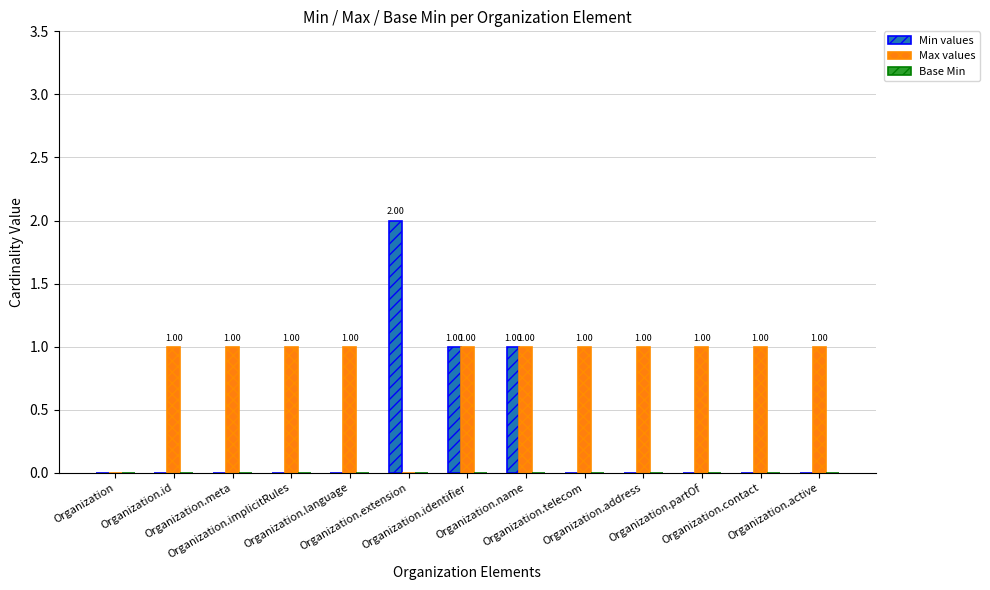

Which series has the largest total across all categories?

Max values